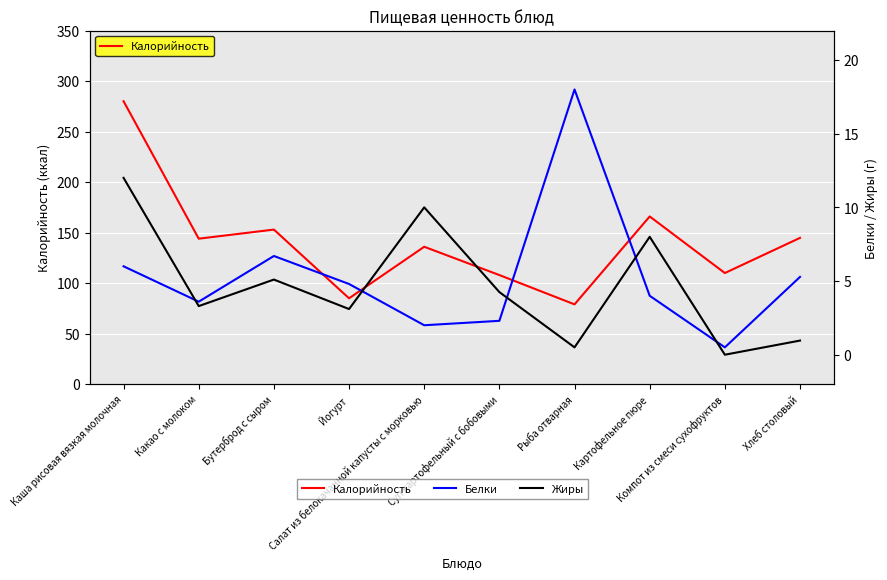

What is the sum of the Калорийность values at Картофельное пюре and Компот из смеси сухофруктов?

276.0